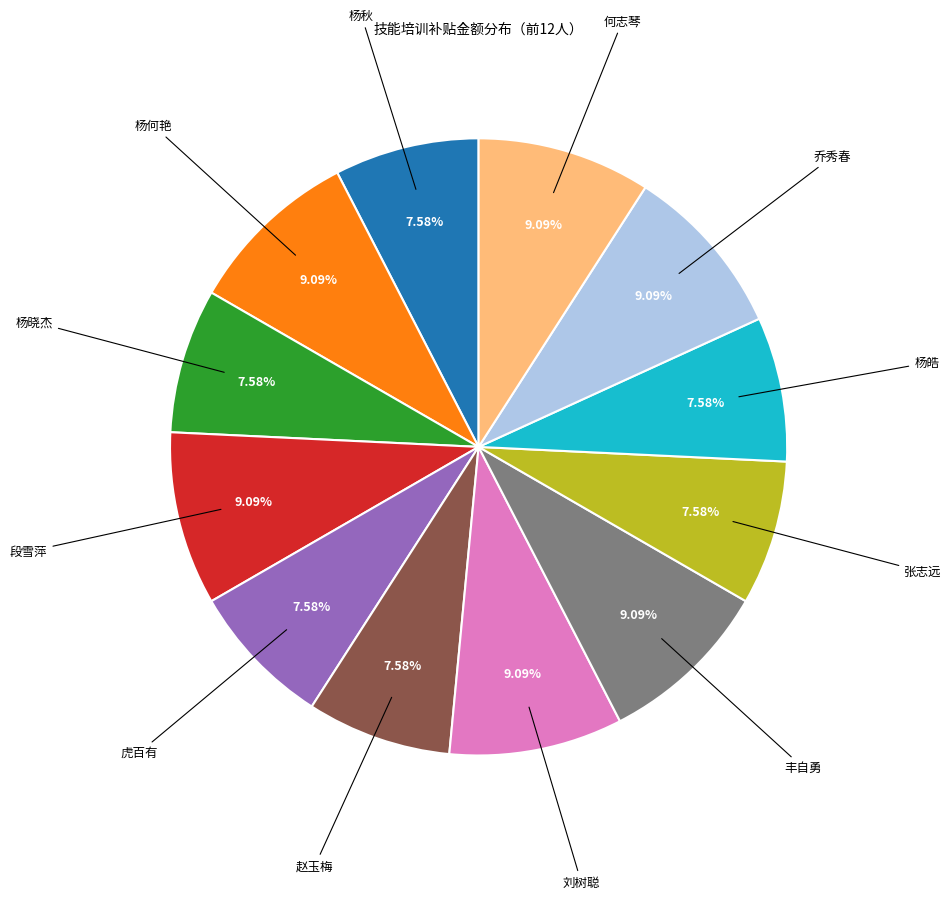

Does any single category account for the majority?

No